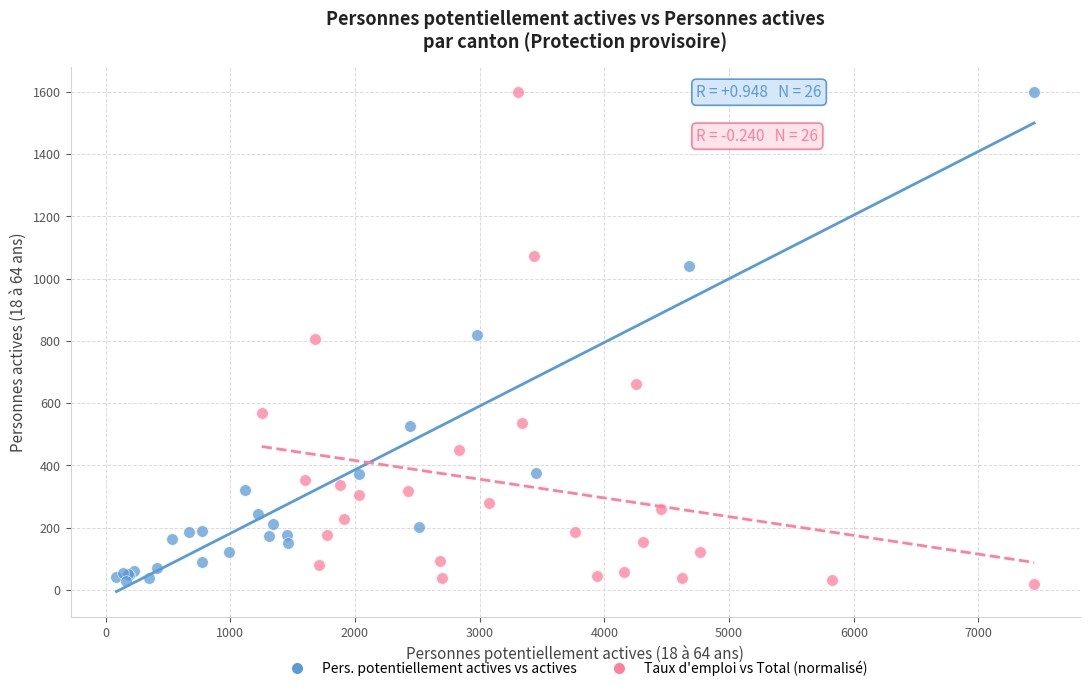

What are all the series names shown in the legend?

Pers. potentiellement actives vs actives, Taux d'emploi vs Total (normalisé)